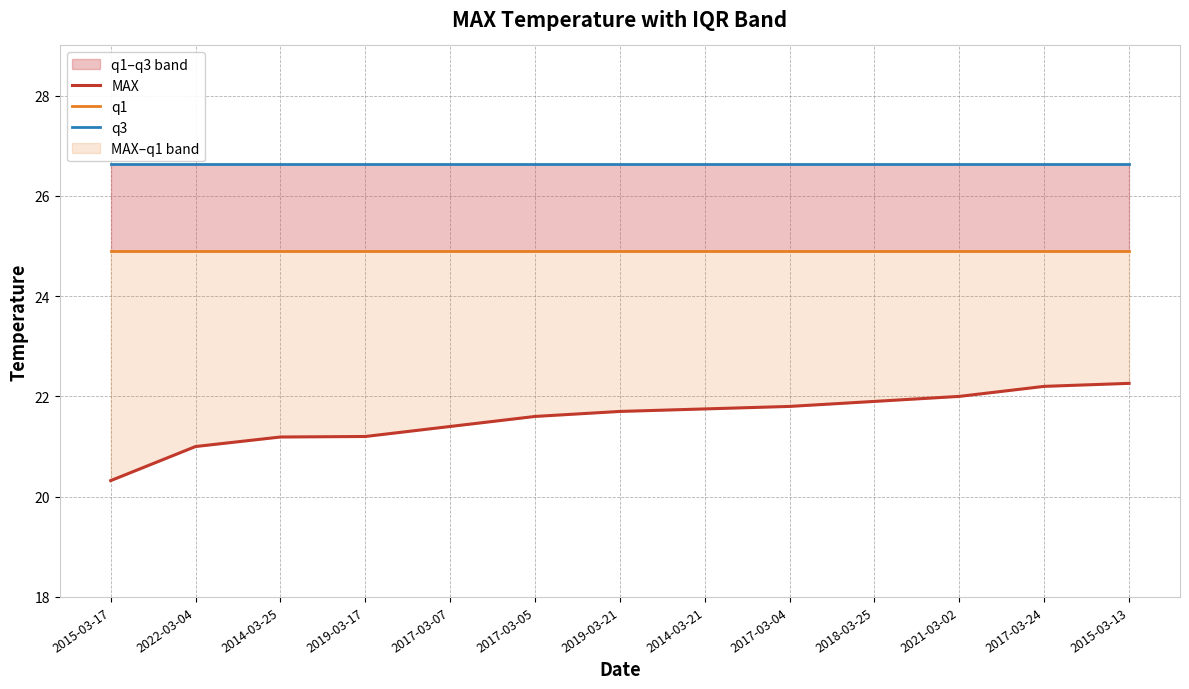

Reading left to right, transcribe all the data shown in this chart.

MAX: 20.3	21.0	21.2	21.2	21.4	21.6	21.7	21.8	21.8	21.9	22.0	22.2	22.3
q1: 24.9	24.9	24.9	24.9	24.9	24.9	24.9	24.9	24.9	24.9	24.9	24.9	24.9
q3: 26.6	26.6	26.6	26.6	26.6	26.6	26.6	26.6	26.6	26.6	26.6	26.6	26.6